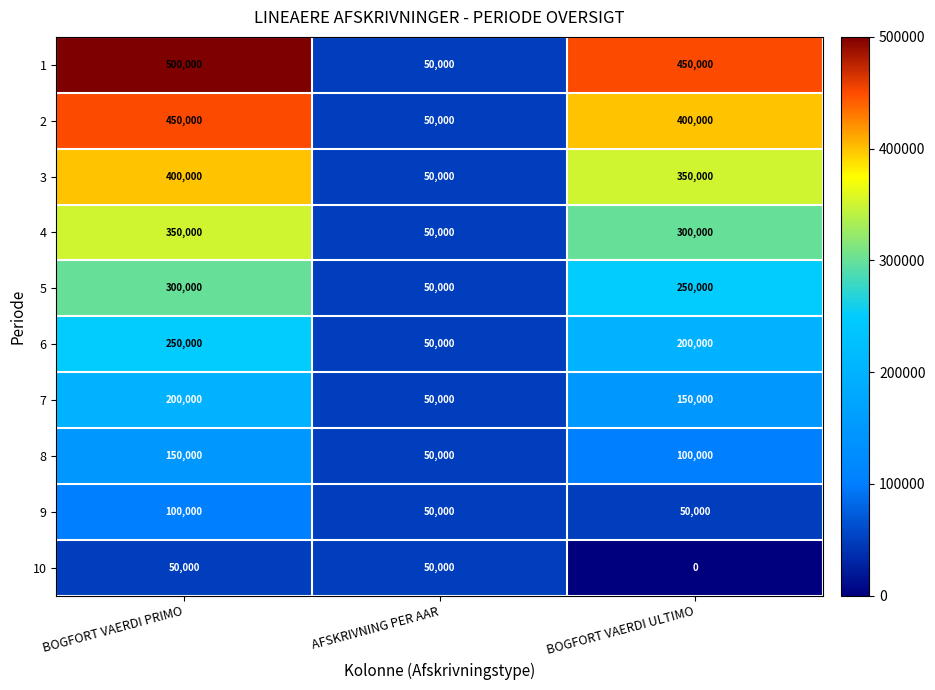

True or false: 10 has a value of 16306 at BOGFORT VAERDI ULTIMO.

False